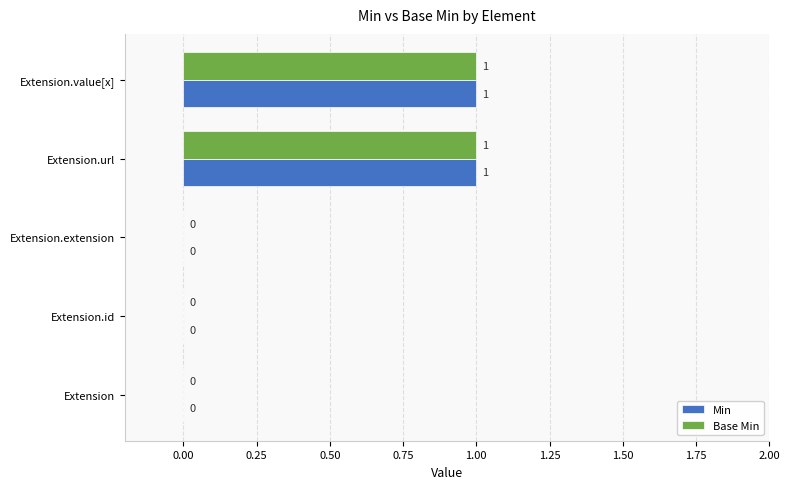

True or false: Base Min has a value of 1 at Extension.value[x].

True